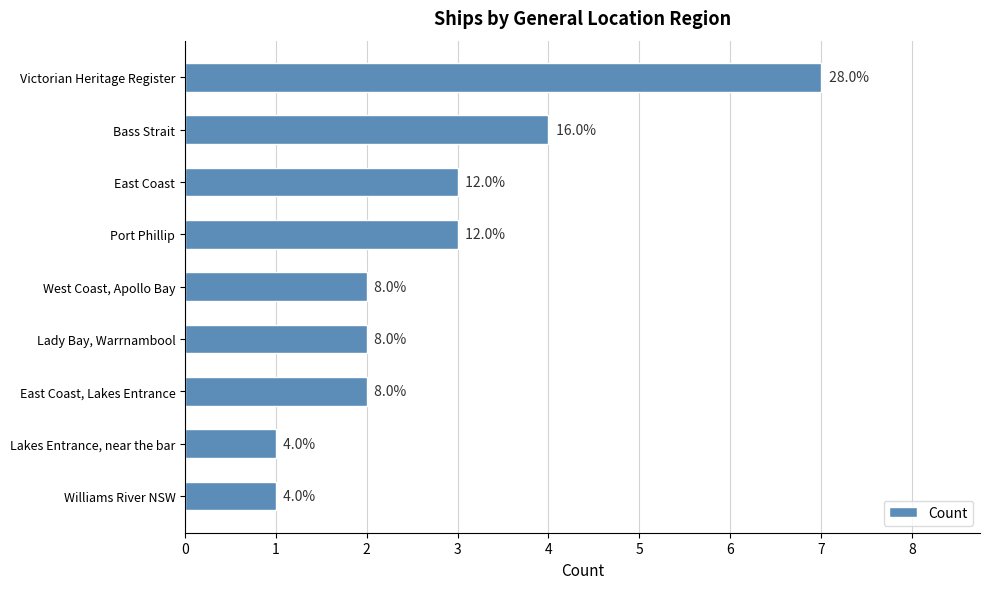

Does the chart contain any negative values?

No